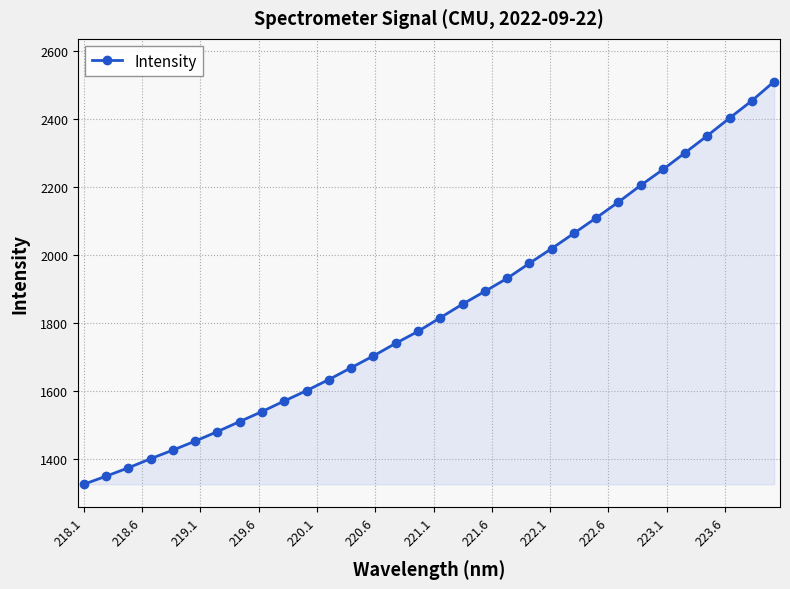

How many lines are shown in the chart?

1